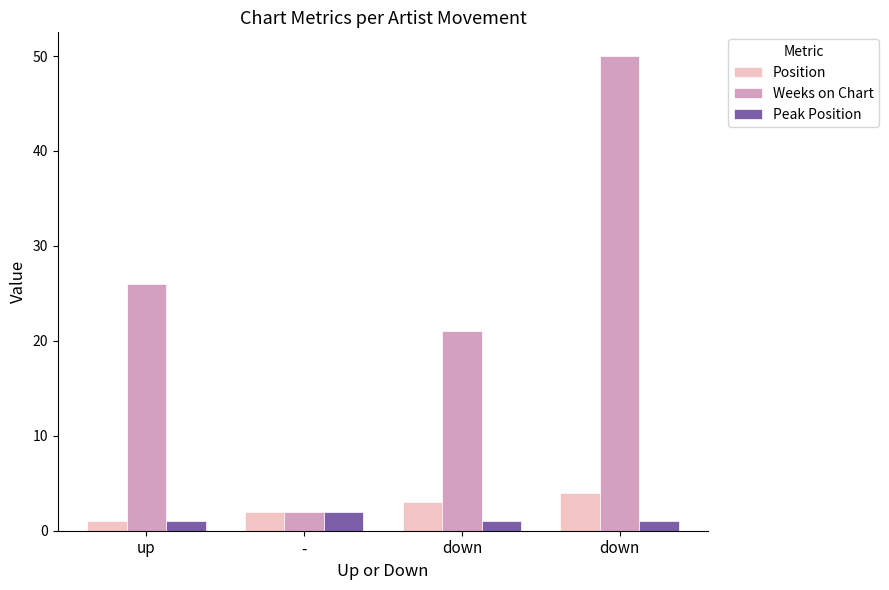

Rank the categories by Weeks on Chart value from highest to lowest.

down, up, down, -